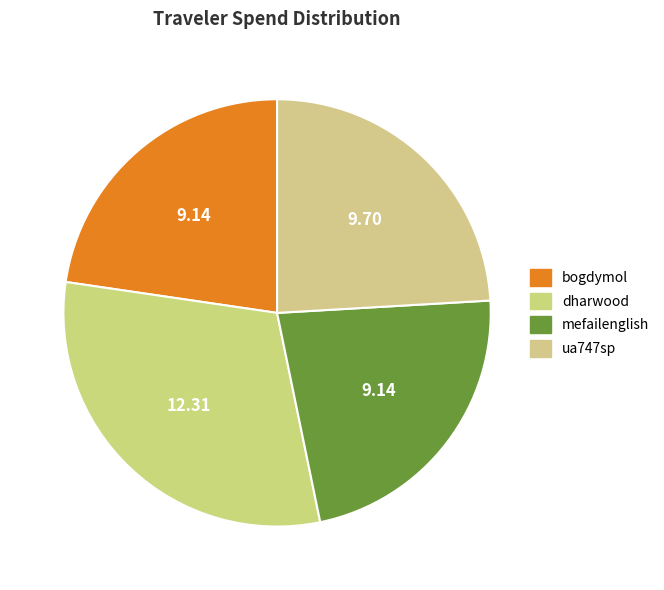

What percentage do ua747sp and bogdymol together represent?

46.8%